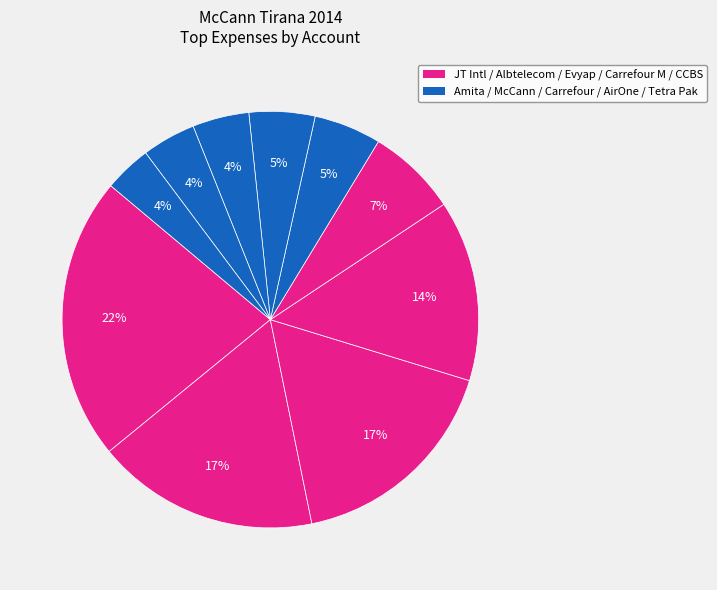

Rank the categories by value from highest to lowest.

JT International, Albtelecom cost, Evyap cost, Carrefour cost media, CCBS cost, Amita cost, McCann cost, Carrefour cost, AirOne cost, Tetra Pak cost